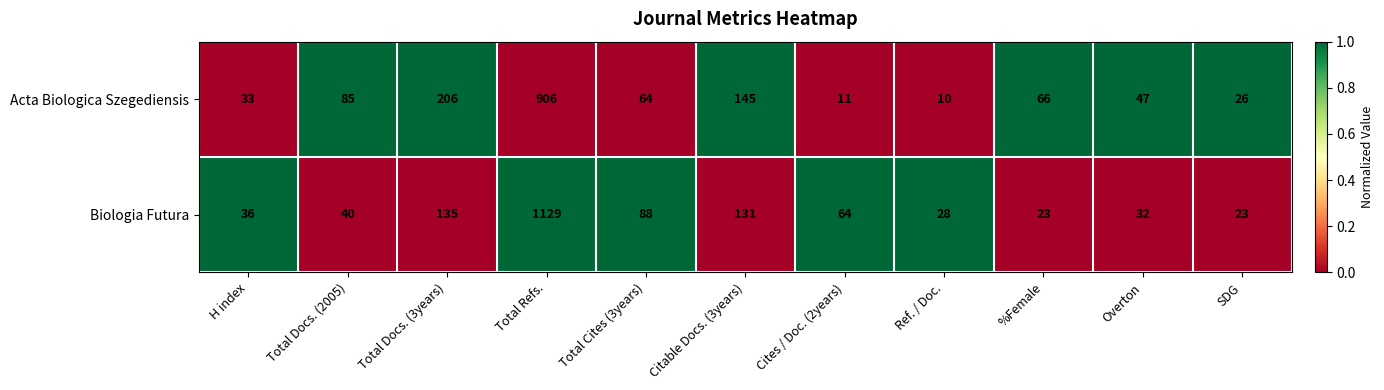

Which series has the widest spread of values?

Biologia Futura